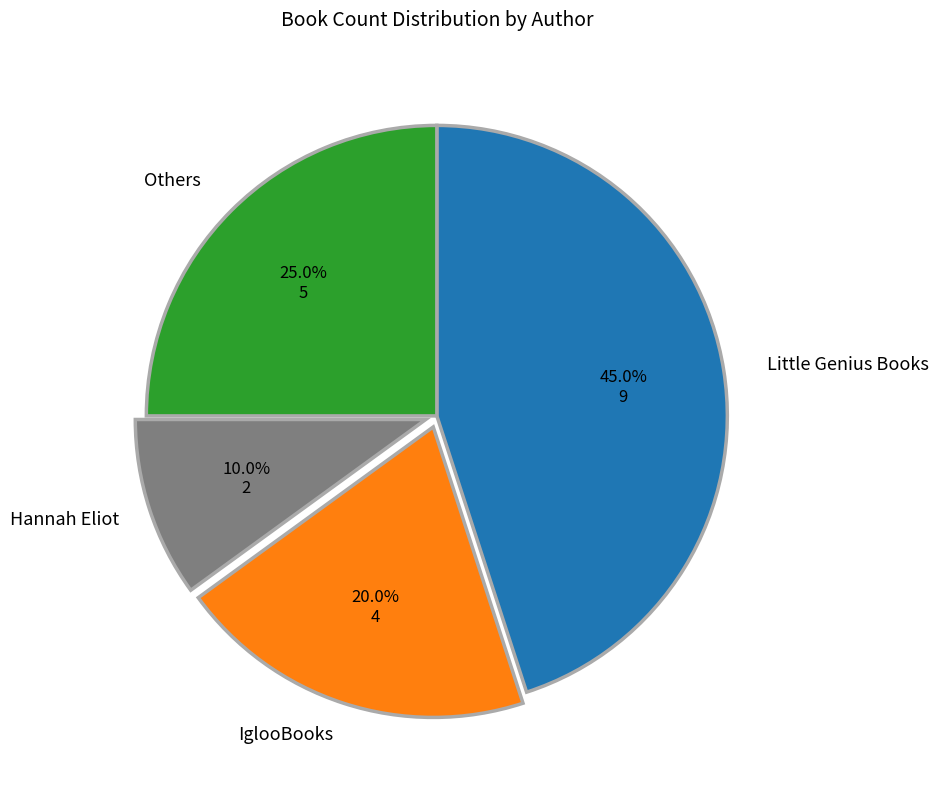

Is there any slice that represents more than half of the pie?

No